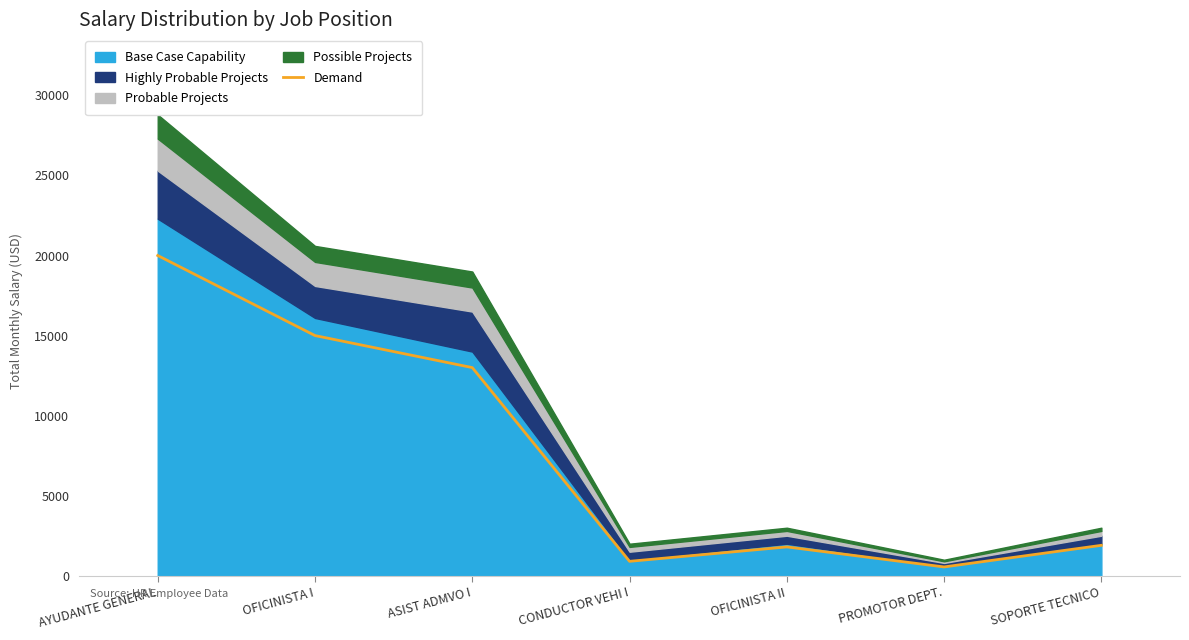

True or false: the data shows 20000 at AYUDANTE GENERAL.

True